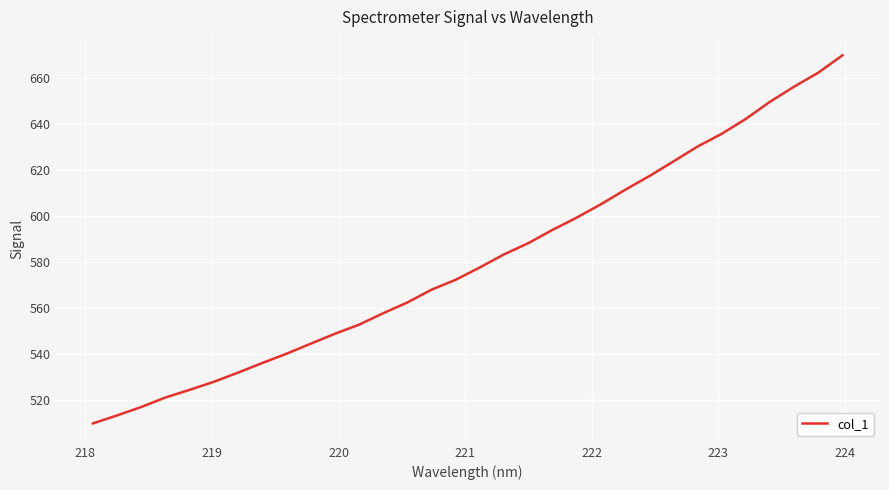

What is the greatest value displayed?

670.1